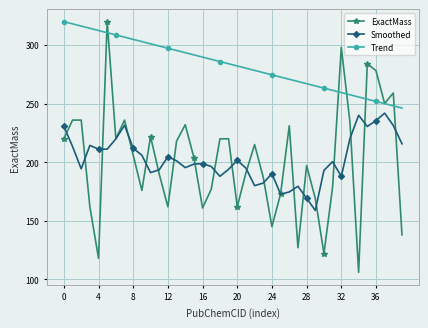

What is the value of the ExactMass point at the 25th from the left?

145.0